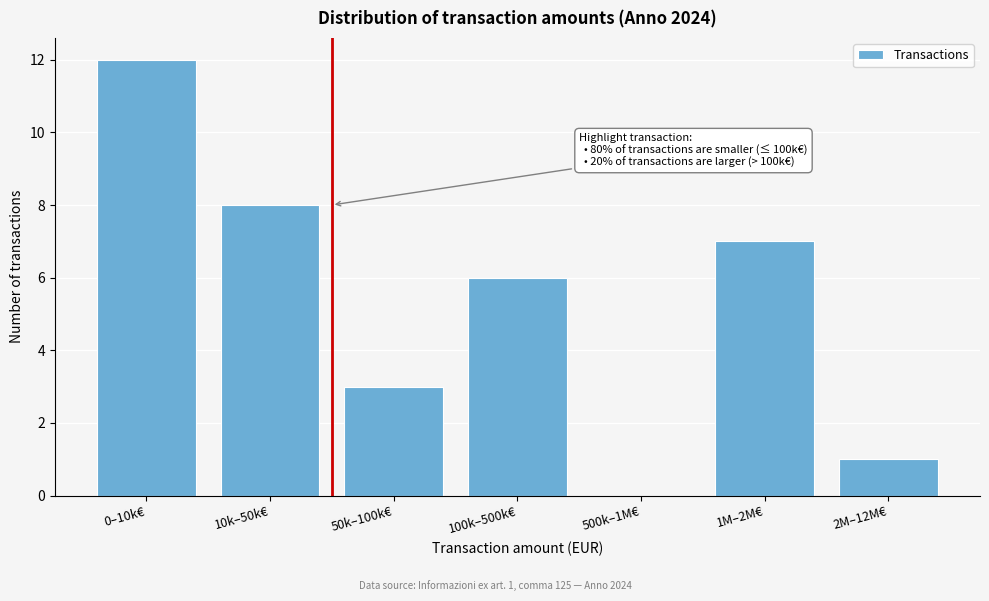

Reading left to right, list all the values displayed in this chart.

0–10k€=12	10k–50k€=8	50k–100k€=3	100k–500k€=6	500k–1M€=0	1M–2M€=7	2M–12M€=1